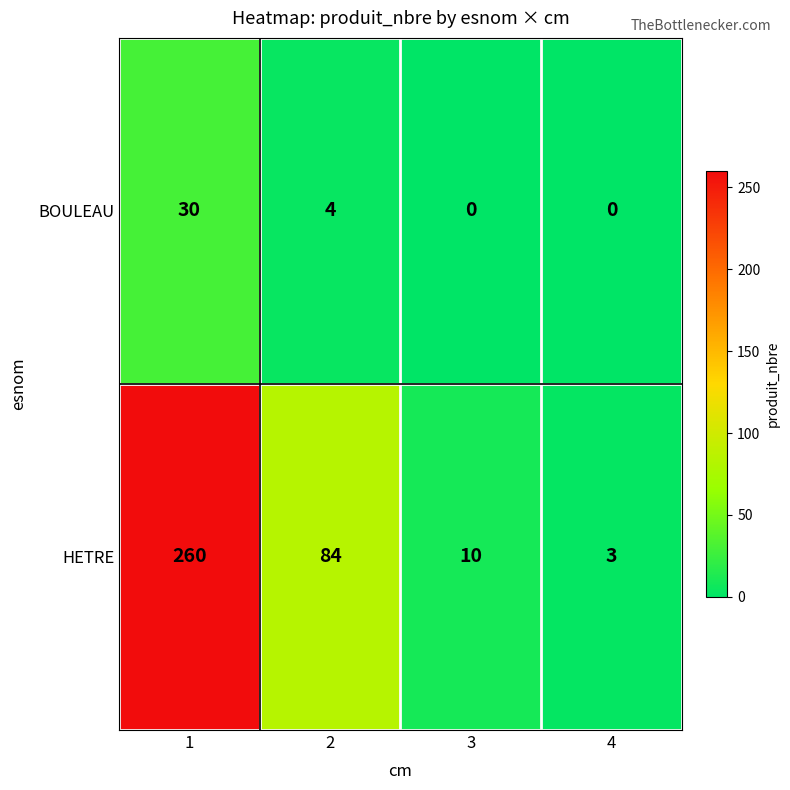

What is the difference between the maximum and minimum values in the BOULEAU series?

30